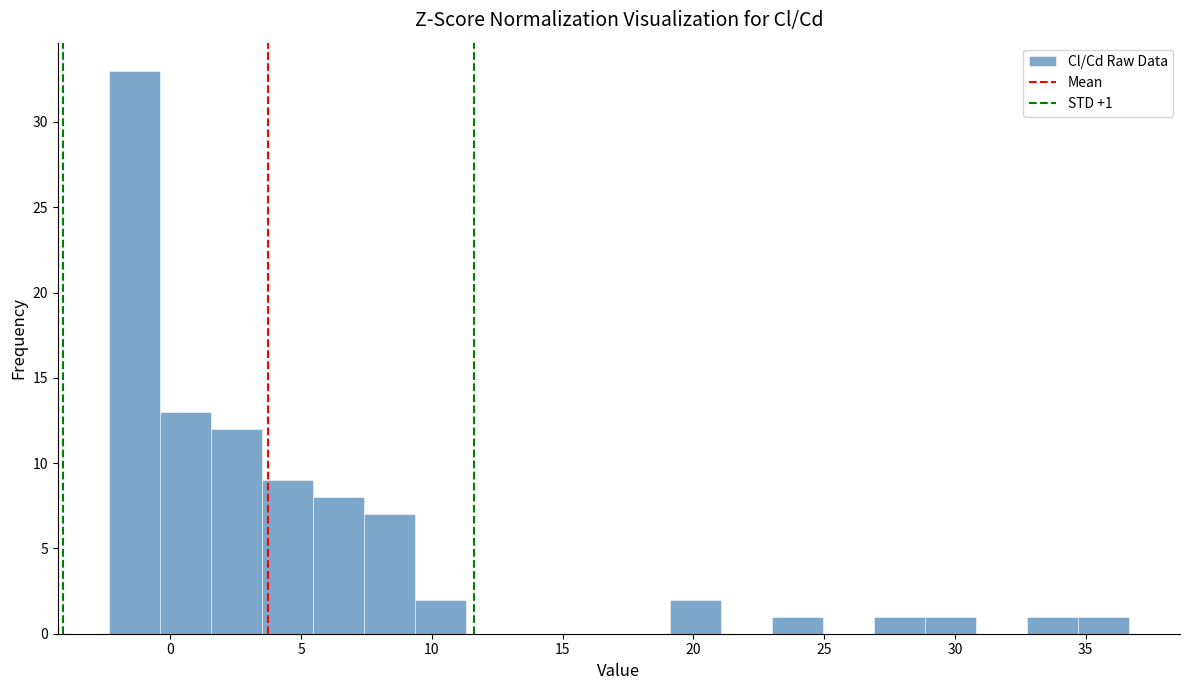

Around what value on the x-axis is the tallest bar? Give the approximate position of its centre, as read against the axis.

-1.5